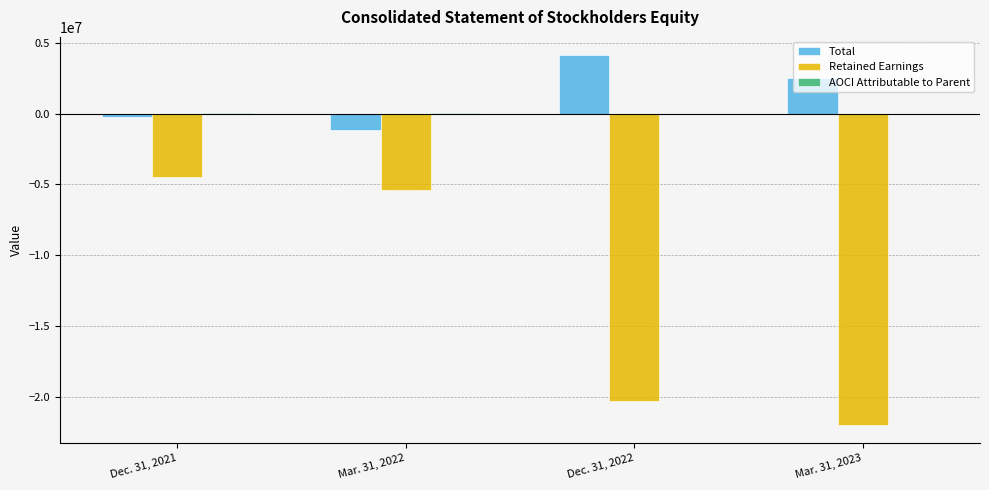

Are the bars horizontal?

No